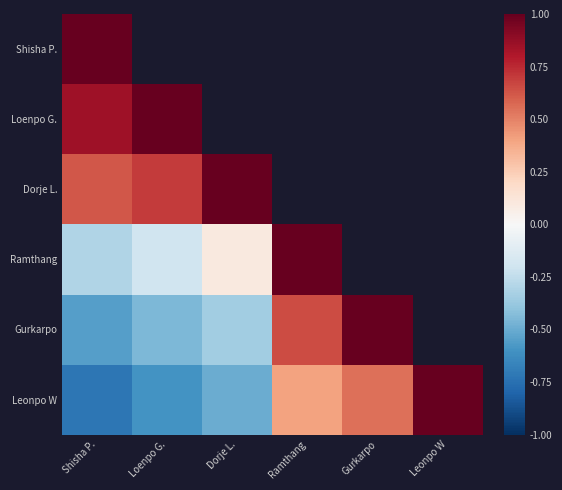

Which has a higher value, Loenpo G. or Dorje L.?

Dorje L.